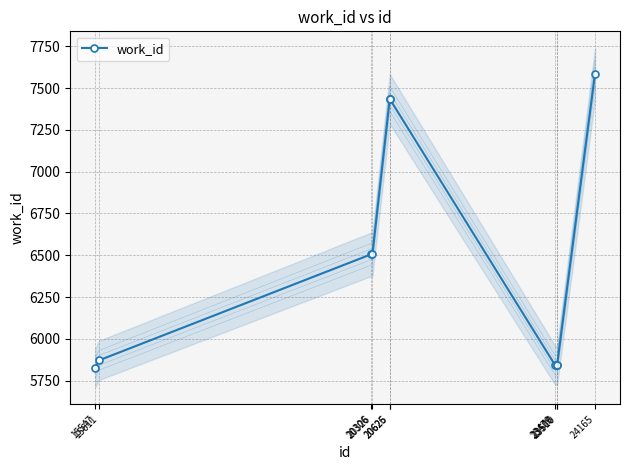

What is the difference between the values at 20625 and 20306?

928